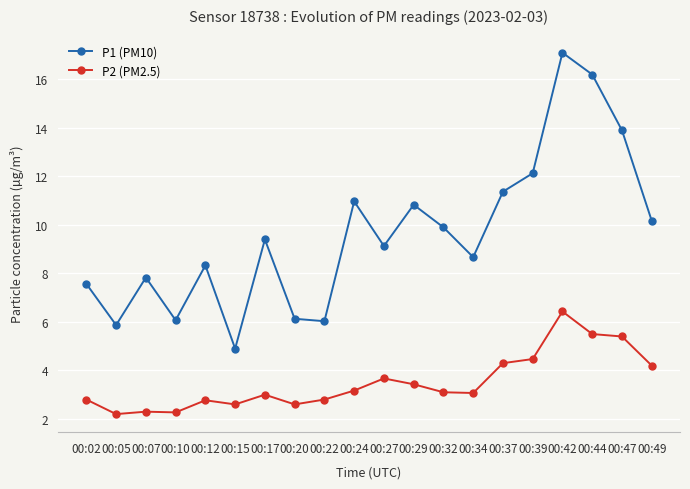

What is the maximum value for P1 (PM10)?

17.1